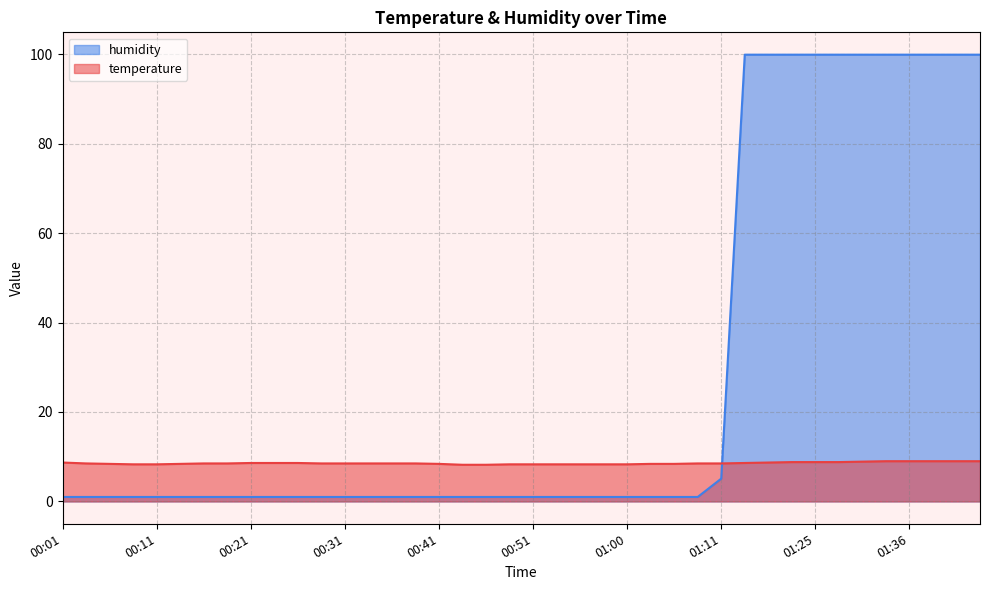

Reading left to right, list all the values displayed in this chart.

temperature: 8.7	8.5	8.4	8.3	8.3	8.4	8.5	8.5	8.6	8.6	8.6	8.5	8.5	8.5	8.5	8.5	8.4	8.2	8.2	8.3	8.3	8.3	8.3	8.3	8.3	8.4	8.4	8.5	8.5	8.6	8.7	8.8	8.8	8.8	8.9	9.0	9.0	9.0	9.0	9.0
humidity: 1.0	1.0	1.0	1.0	1.0	1.0	1.0	1.0	1.0	1.0	1.0	1.0	1.0	1.0	1.0	1.0	1.0	1.0	1.0	1.0	1.0	1.0	1.0	1.0	1.0	1.0	1.0	1.0	5.1	99.9	99.9	99.9	99.9	99.9	99.9	99.9	99.9	99.9	99.9	99.9